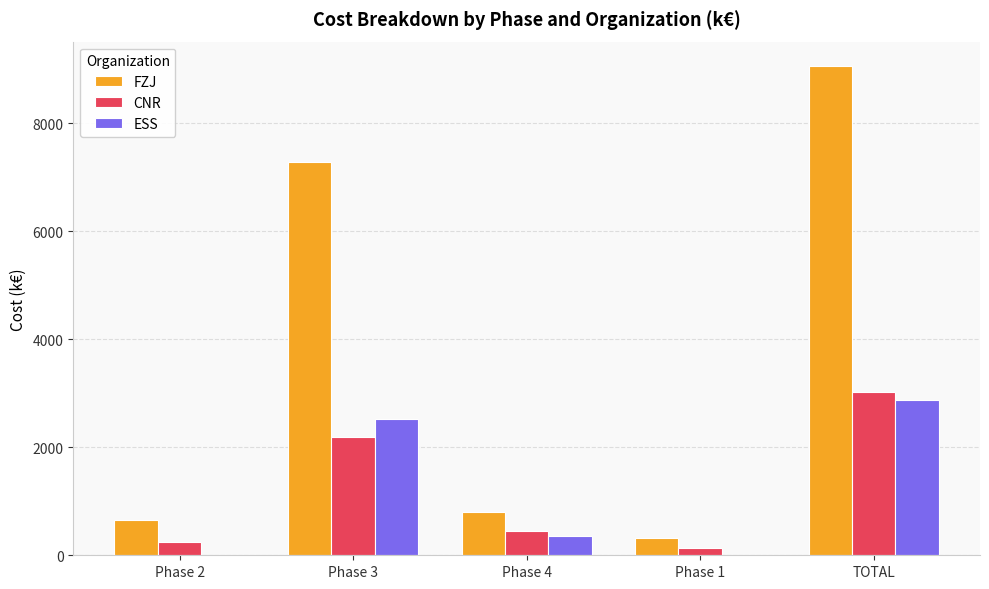

Which series has the largest total across all categories?

FZJ